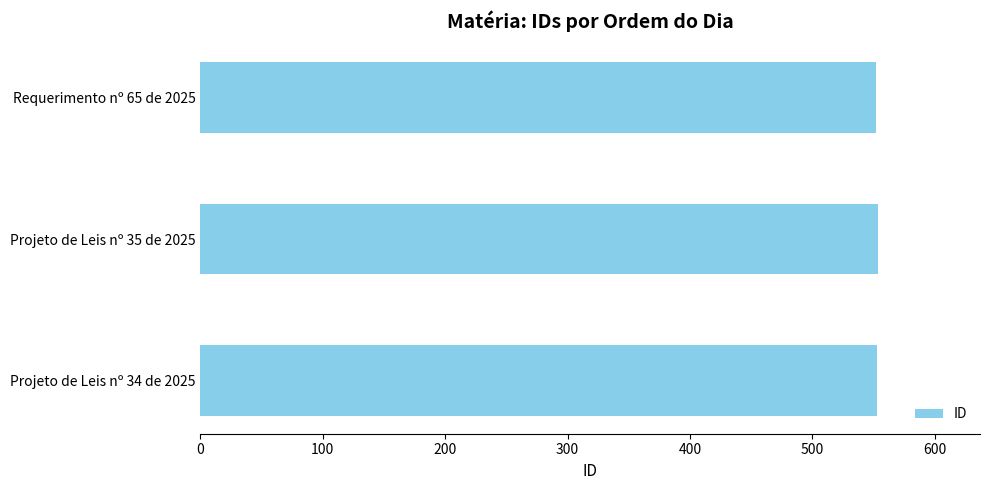

How many distinct data groups are displayed?

1